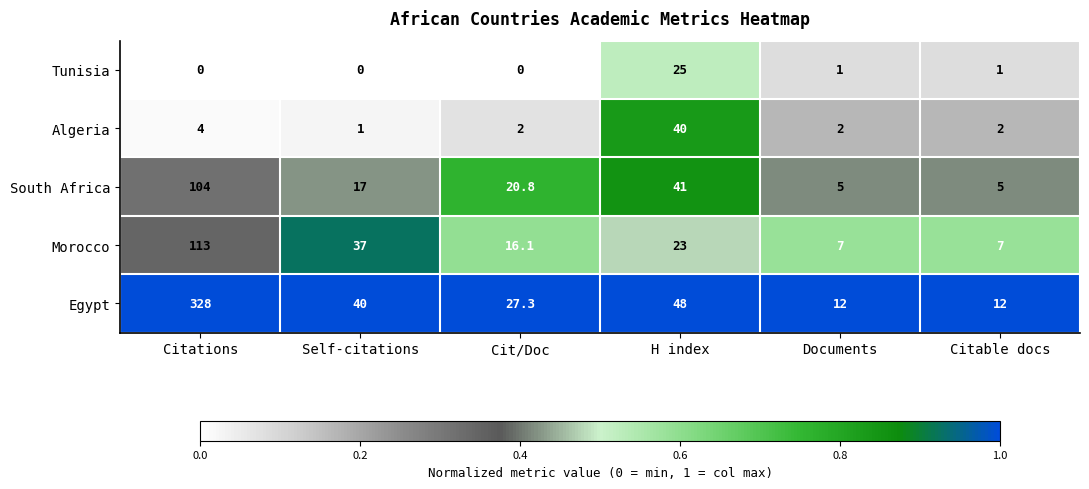

What is the highest value of the Egypt series?

328.0